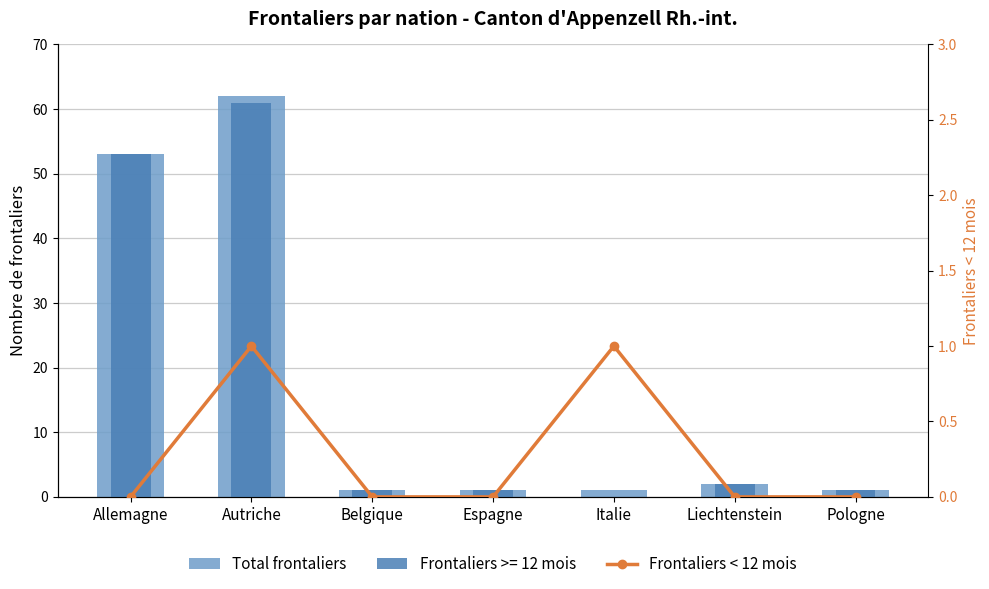

What is the sum of all Total frontaliers values?

121